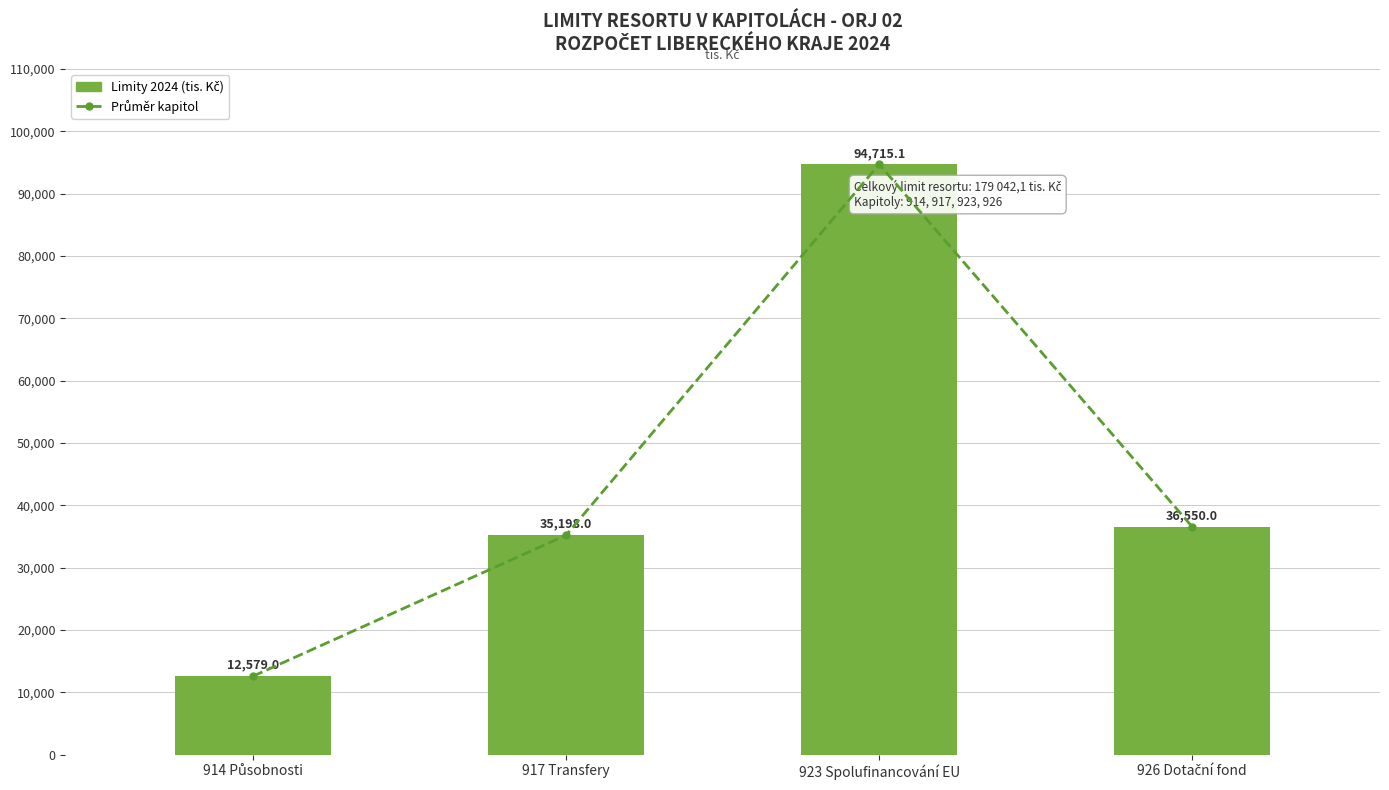

Reading left to right, extract all data points from this chart.

Průměr kapitol: 12579.0	35198.0	94715.1	36550.0
Limity 2024 (tis. Kč): 12579.0	35198.0	94715.1	36550.0